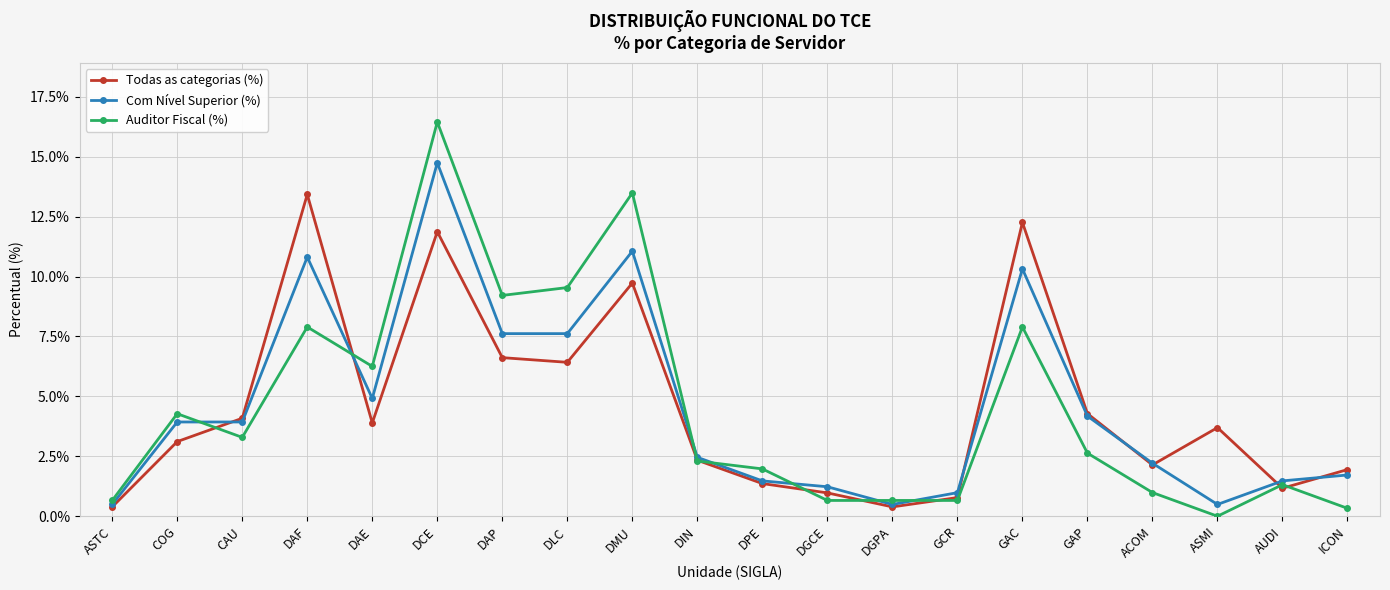

Is the value of Com Nível Superior (%) at CAU greater than the value of Auditor Fiscal (%) at DIN?

Yes